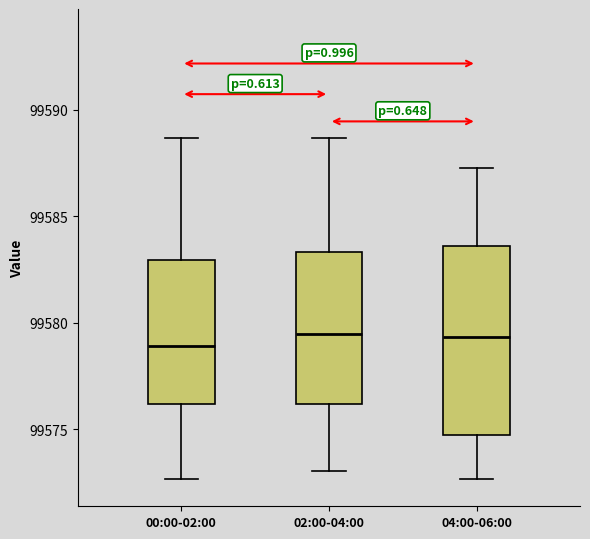

Comparing the boxes themselves (not the whiskers), which one is the tallest?

04:00-06:00